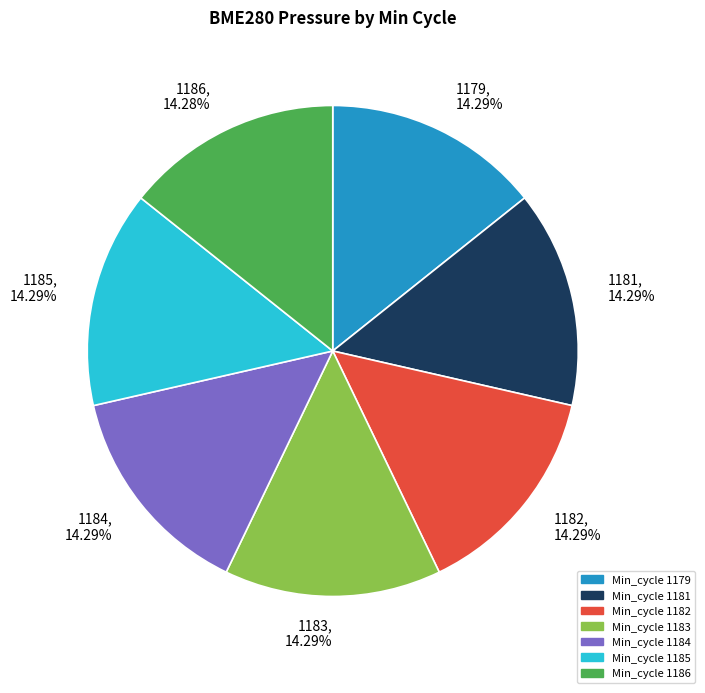

How many slices are in this pie chart?

7